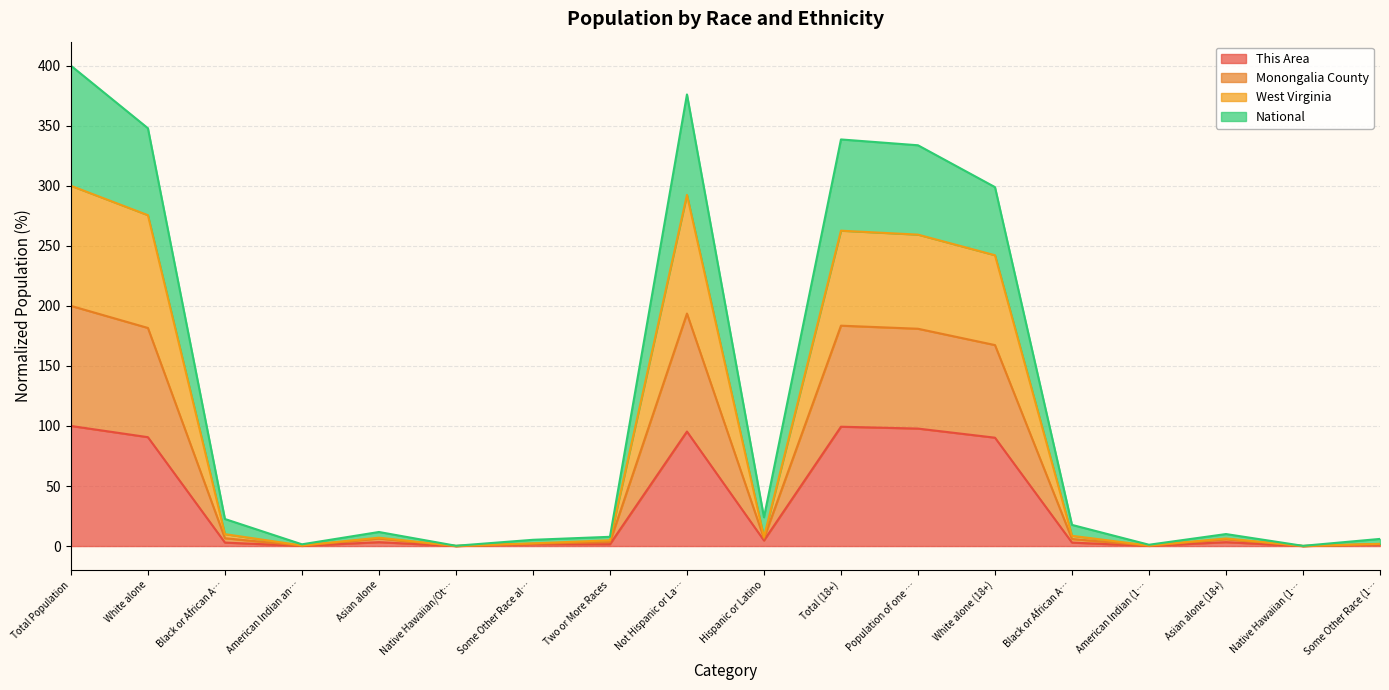

Where does the This Area series first go above 3?

Total Population